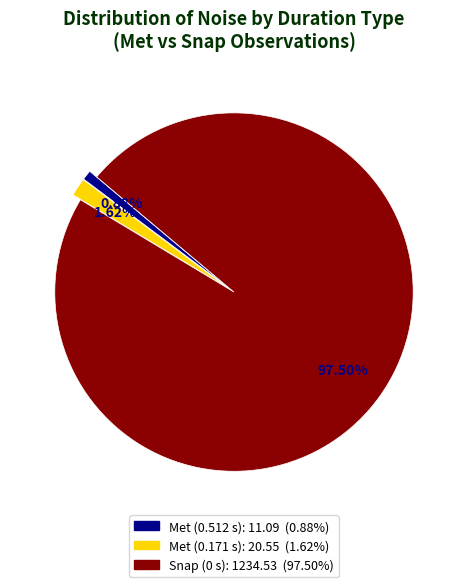

Count the number of slices in the pie.

3